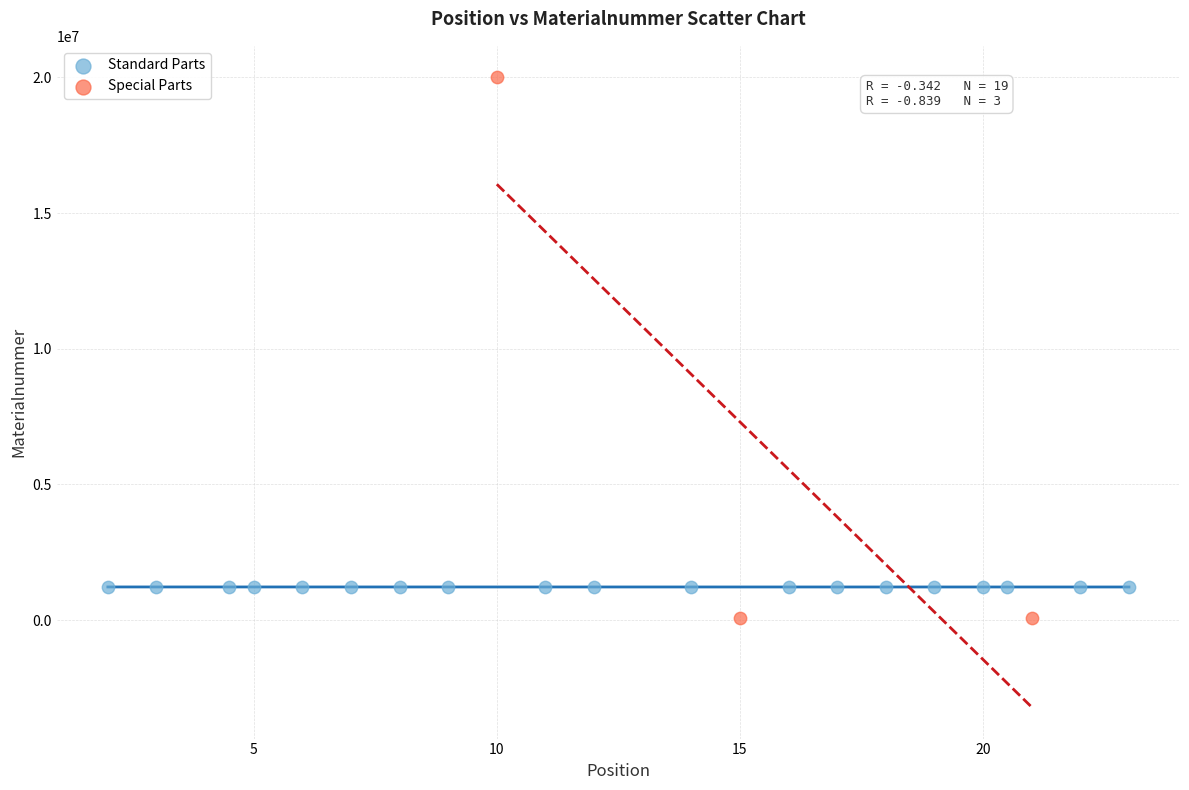

Which series reaches the maximum Y coordinate?

Special Parts